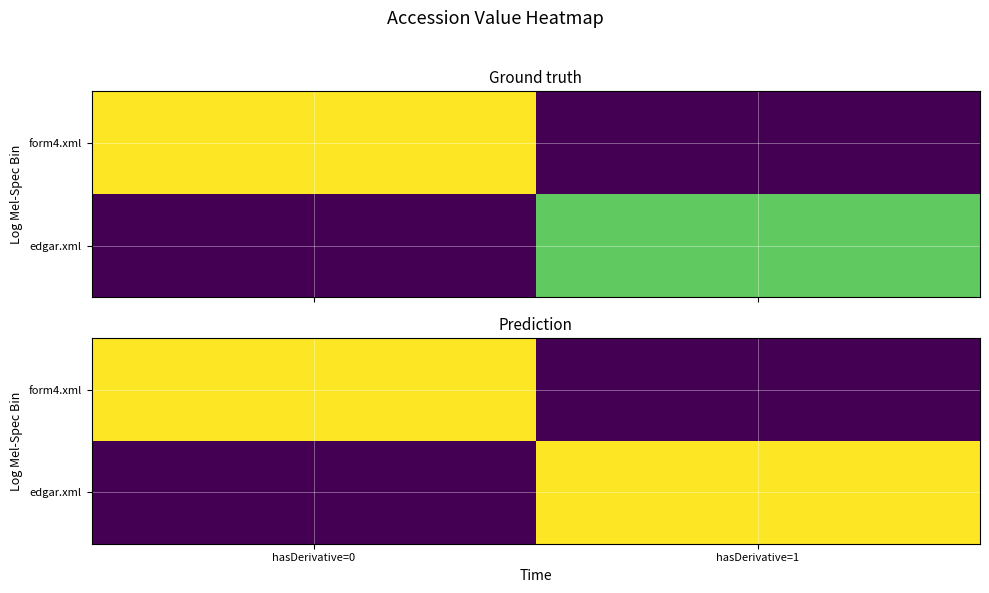

Which series changed the most between hasDerivative=0 and hasDerivative=1?

form4.xml